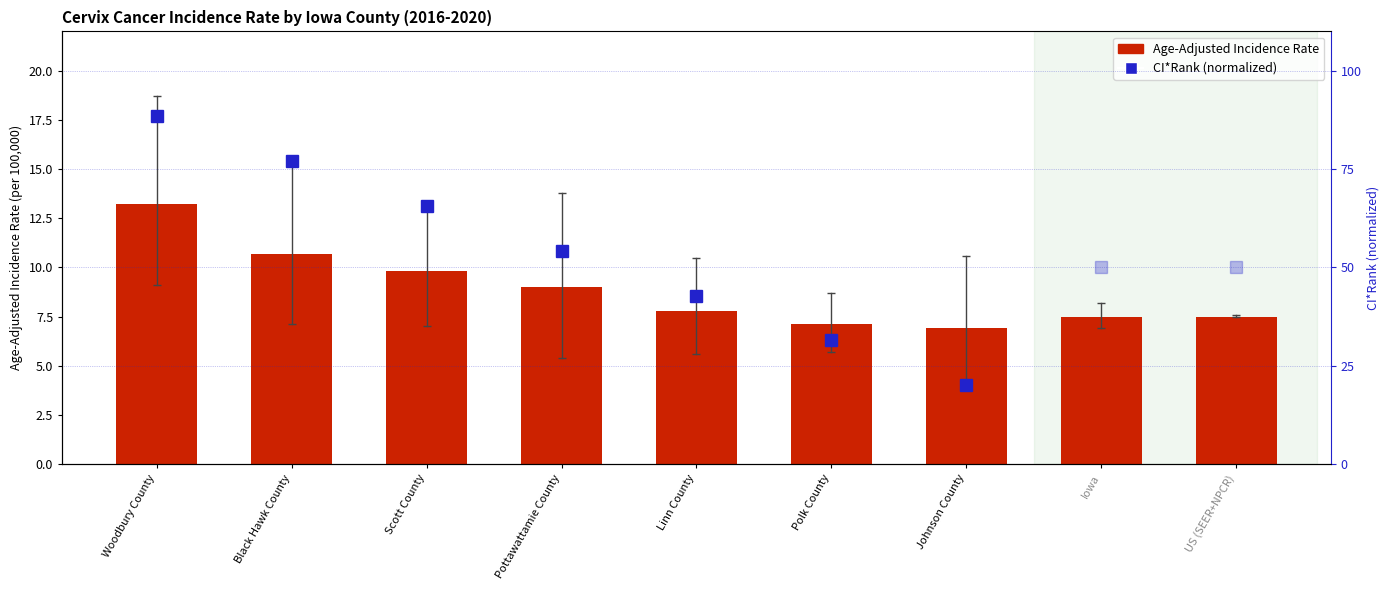

What position from the right is US (SEER+NPCR)?

1